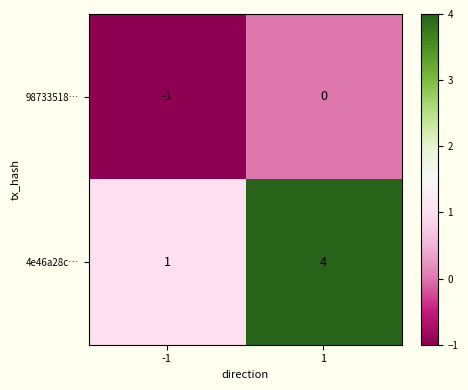

What is the difference between the 4e46a28c… values at 1 and -1?

3